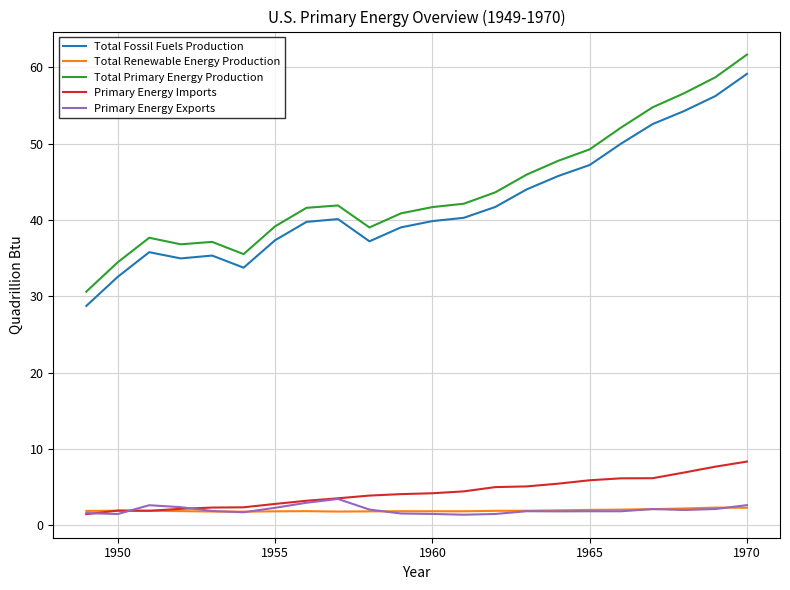

List the series in order of their peak value, highest first.

Total Primary Energy Production, Total Fossil Fuels Production, Primary Energy Imports, Primary Energy Exports, Total Renewable Energy Production